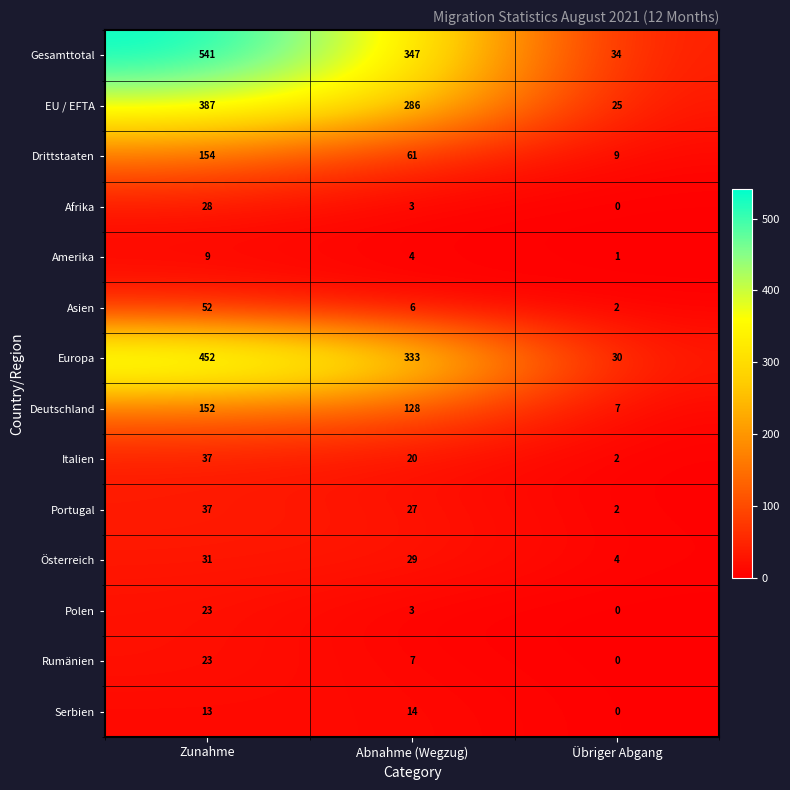

List the labels in order of Serbien value, largest first.

Abnahme (Wegzug), Zunahme, Übriger Abgang